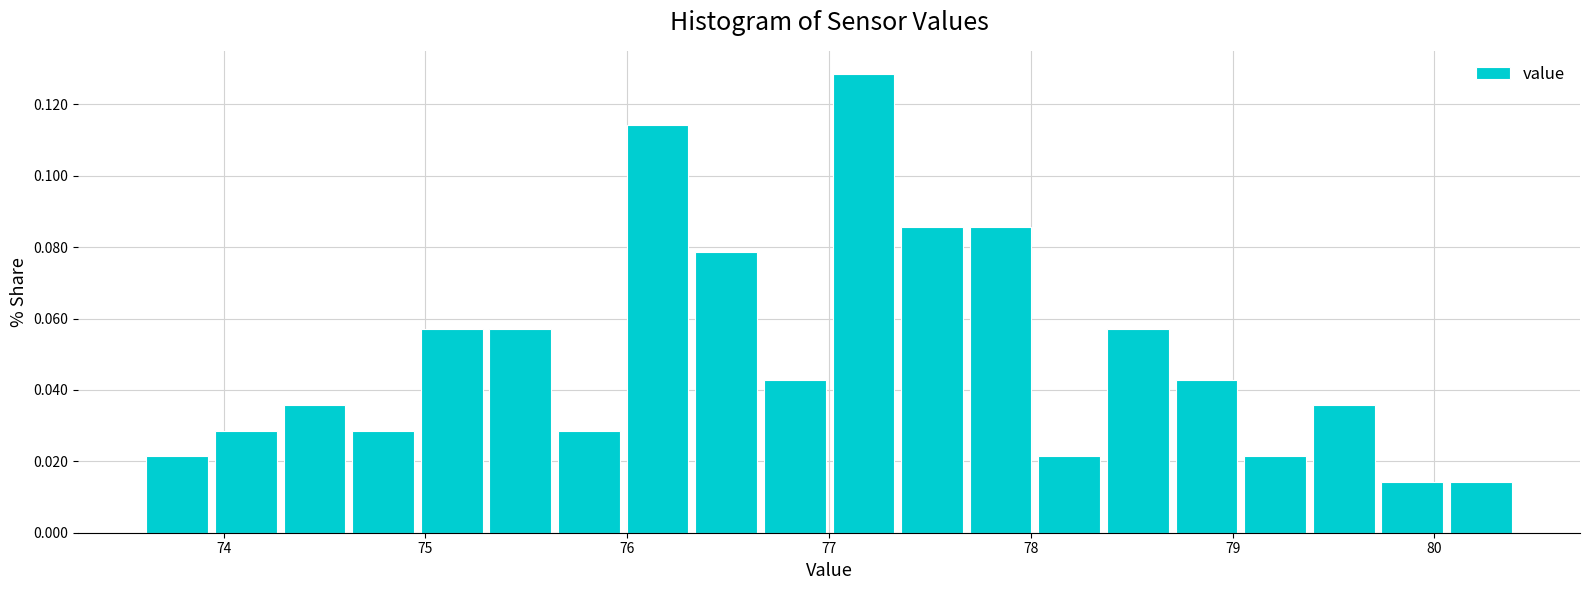

Around what value on the x-axis is the tallest bar? Give the approximate position of its centre, as read against the axis.

77.2